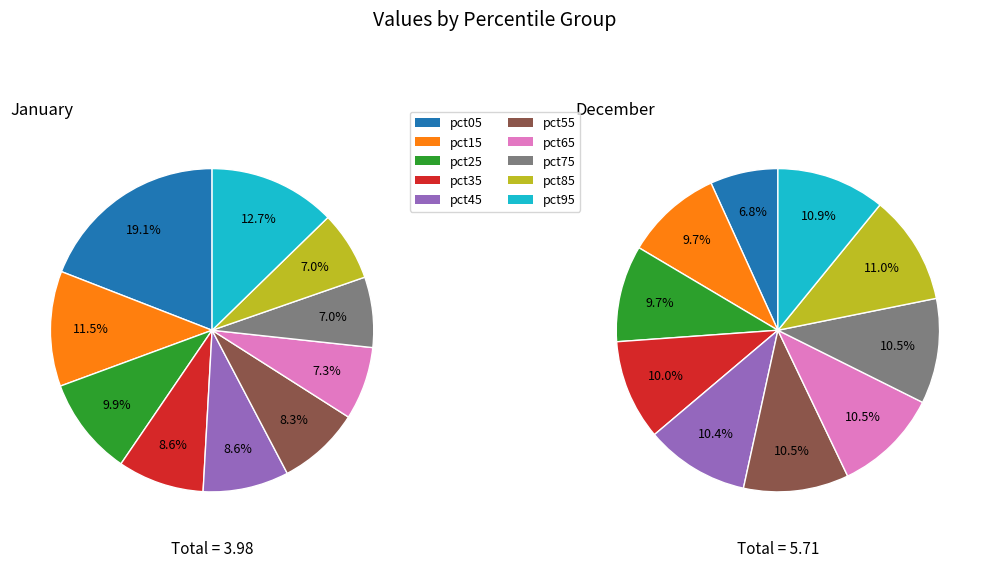

Count the number of slices in the pie.

10